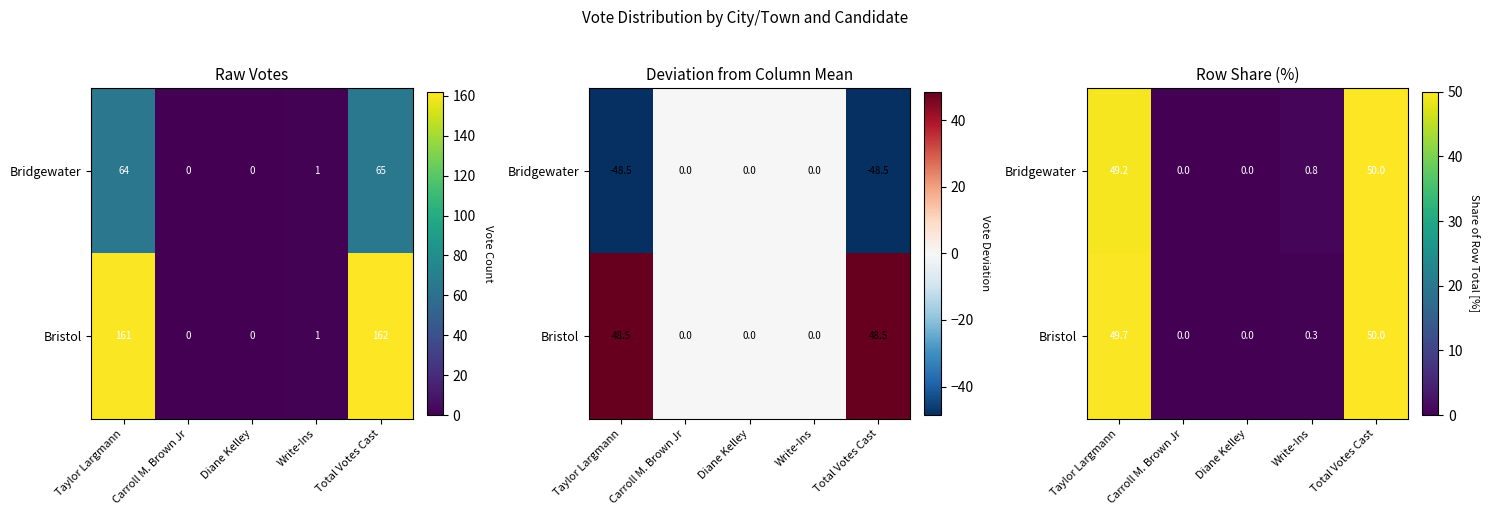

At which label is Bristol closest to 25?

Taylor Largmann